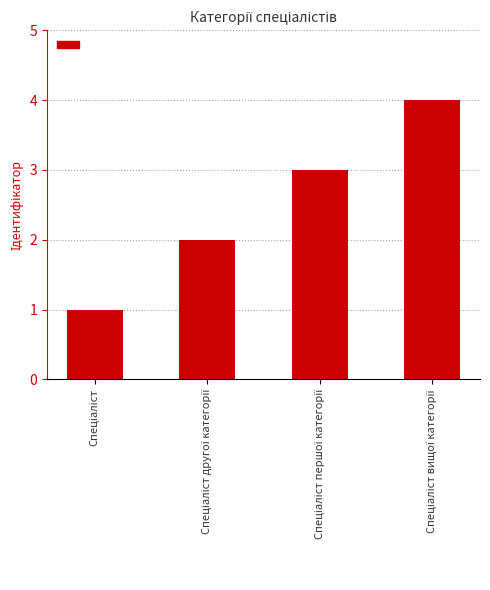

Reading right to left, what are all the values shown in this chart?

4	3	2	1